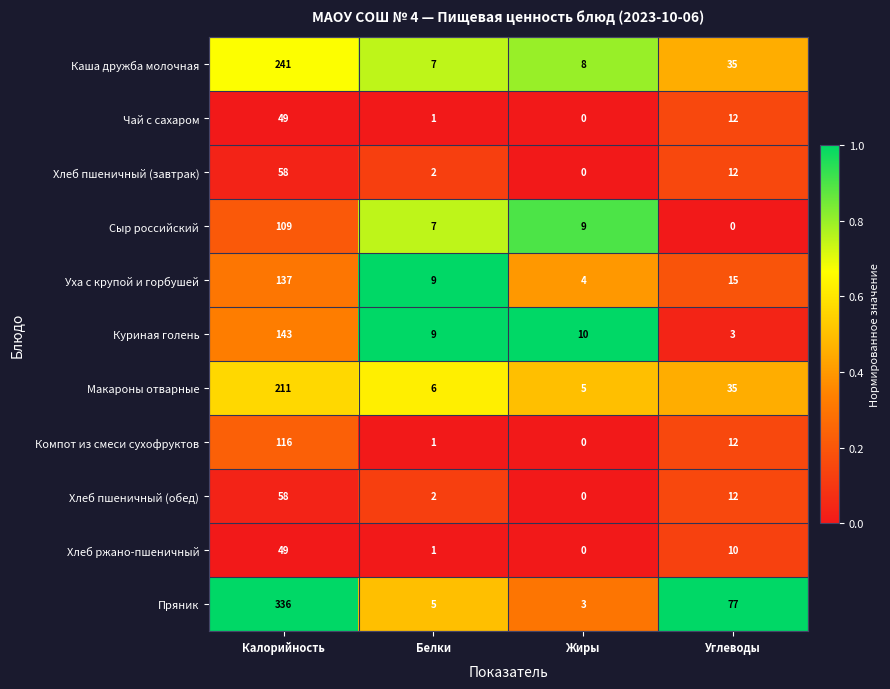

Rank the categories by Уха с крупой и горбушей value from lowest to highest.

Жиры, Белки, Углеводы, Калорийность